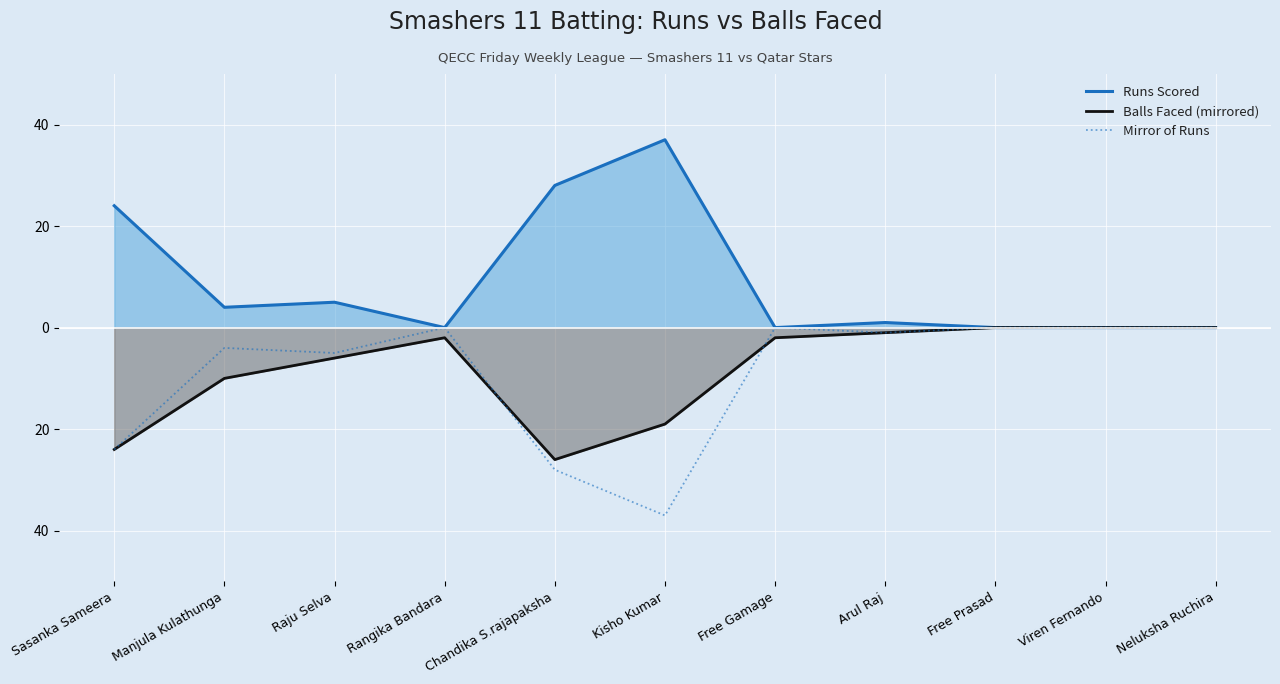

Rank the series by their maximum value, from highest to lowest.

Runs Scored, Balls Faced (mirrored), Mirror of Runs